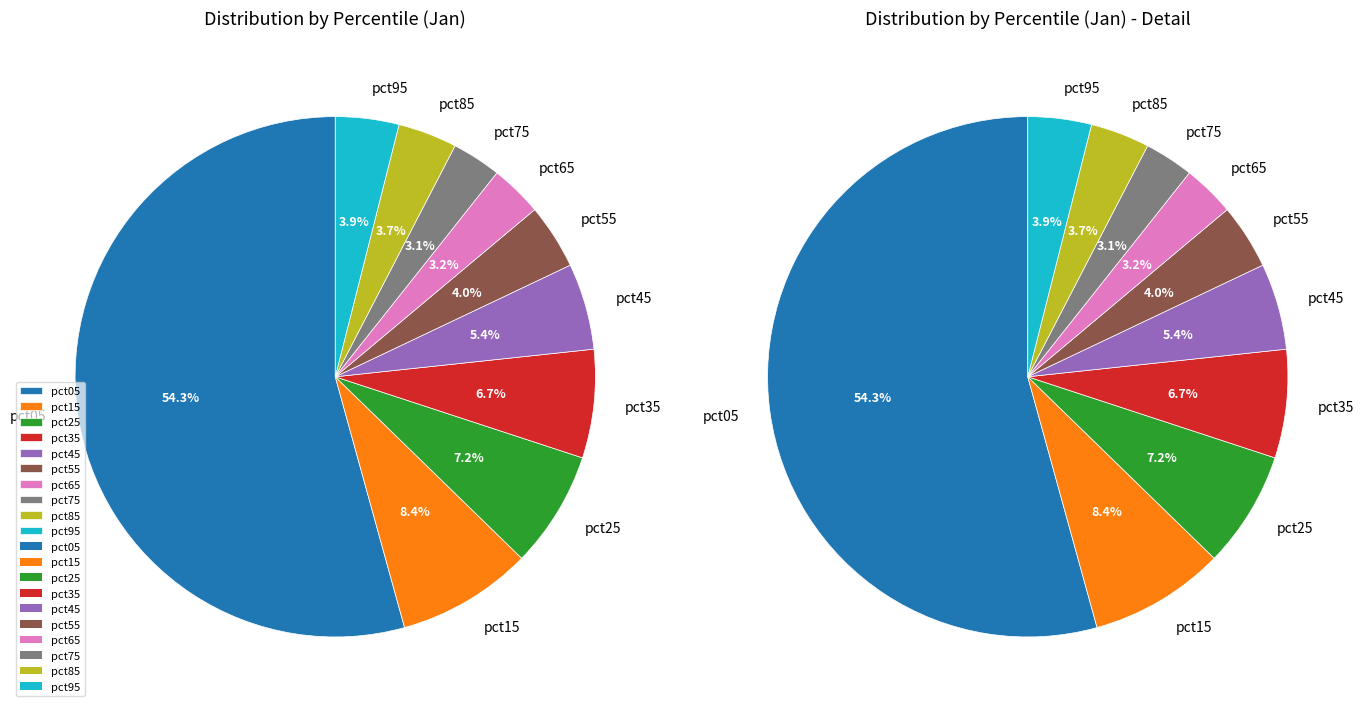

How many slices are in this pie chart?

10